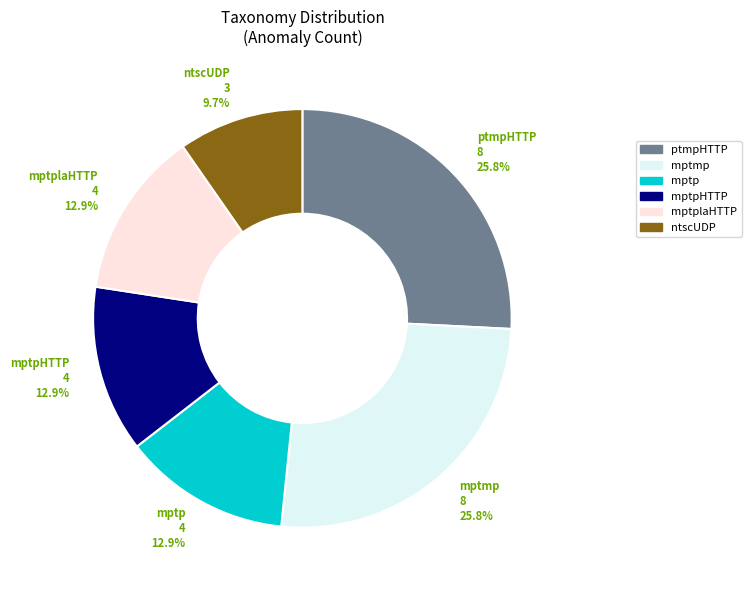

Does any single category account for the majority?

No